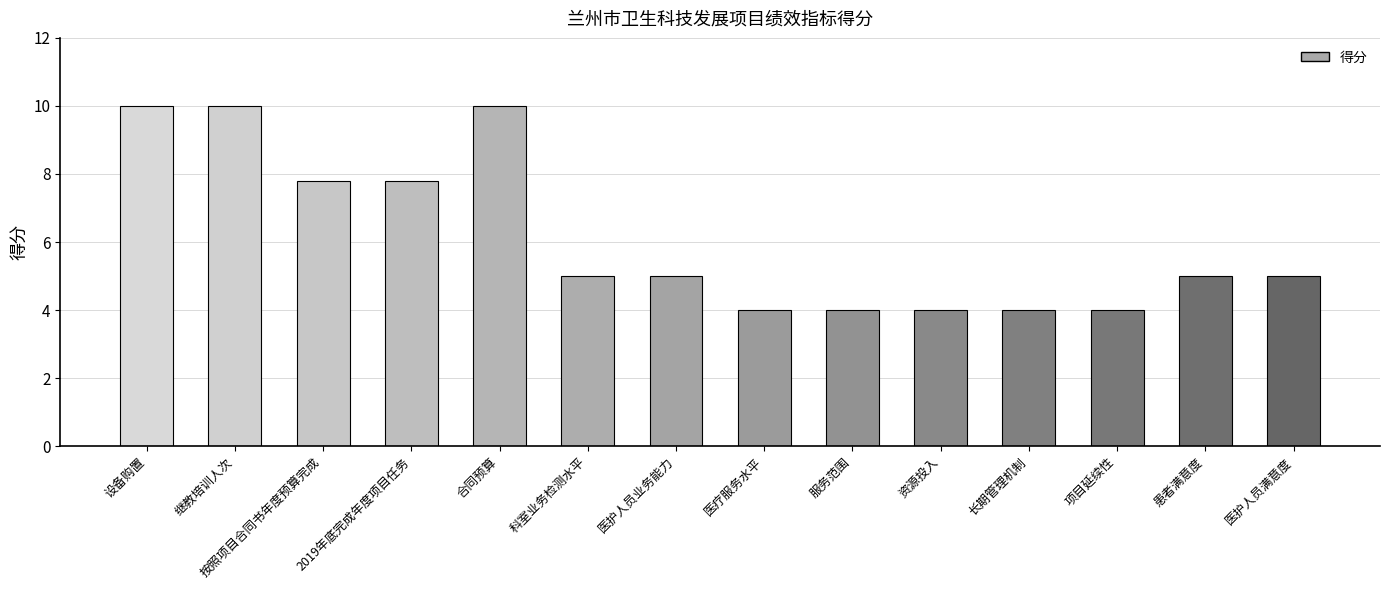

What is the value of the 3rd bar from the left?

7.8